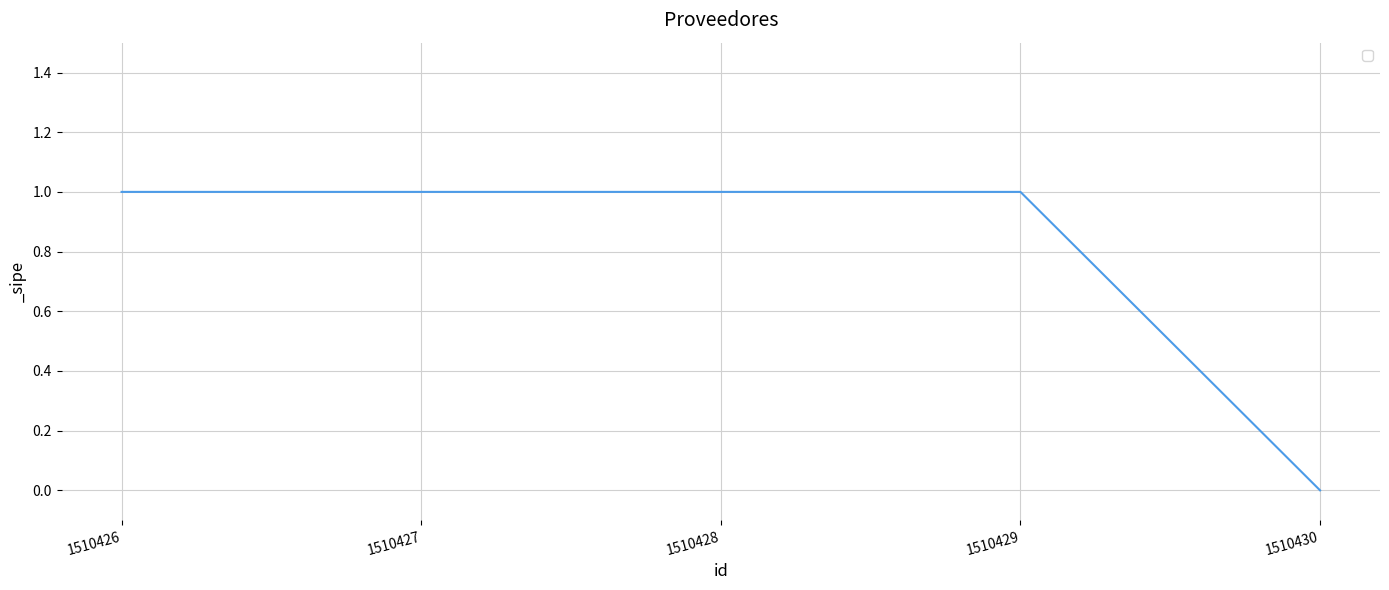

Reading left to right, what are all the values shown in this chart?

1510426=1	1510427=1	1510428=1	1510429=1	1510430=0